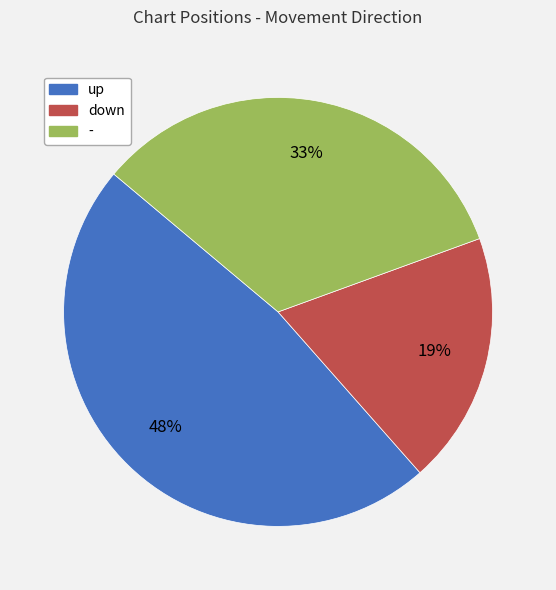

Approximately how many times larger is the value at down compared to -?

0.6